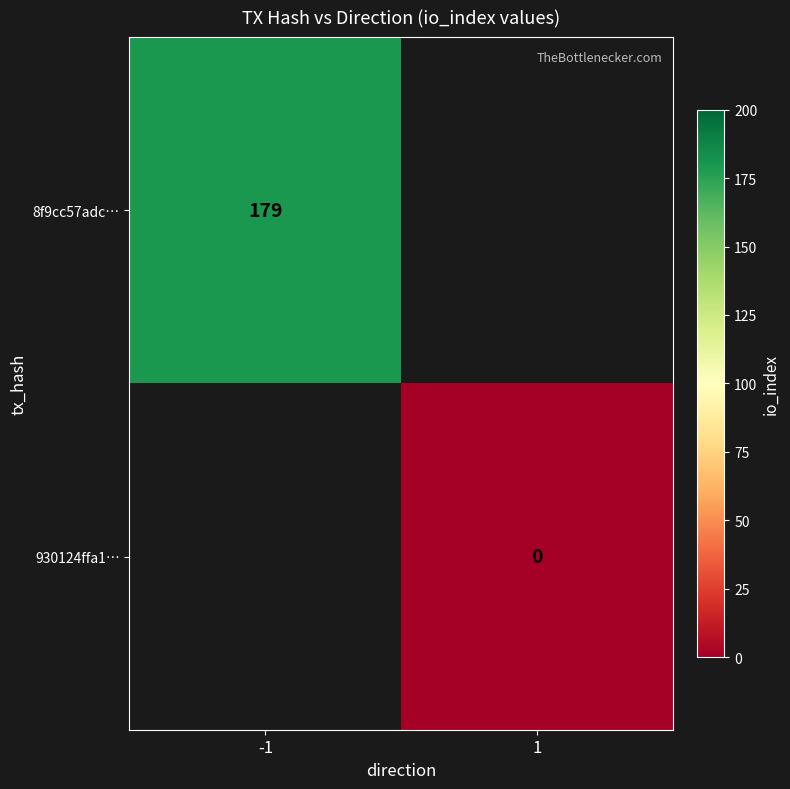

The 8f9cc57adc… series shows 272 at -1. True or false?

False